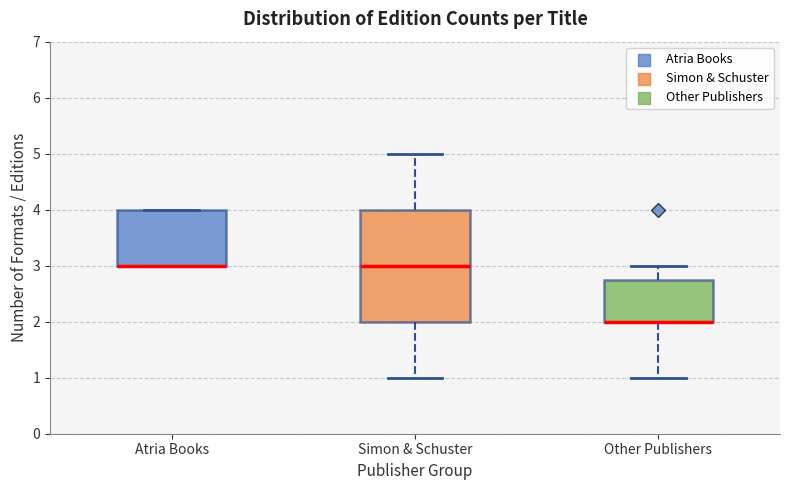

Which box is the tallest, from its lower edge to its upper edge?

Simon & Schuster